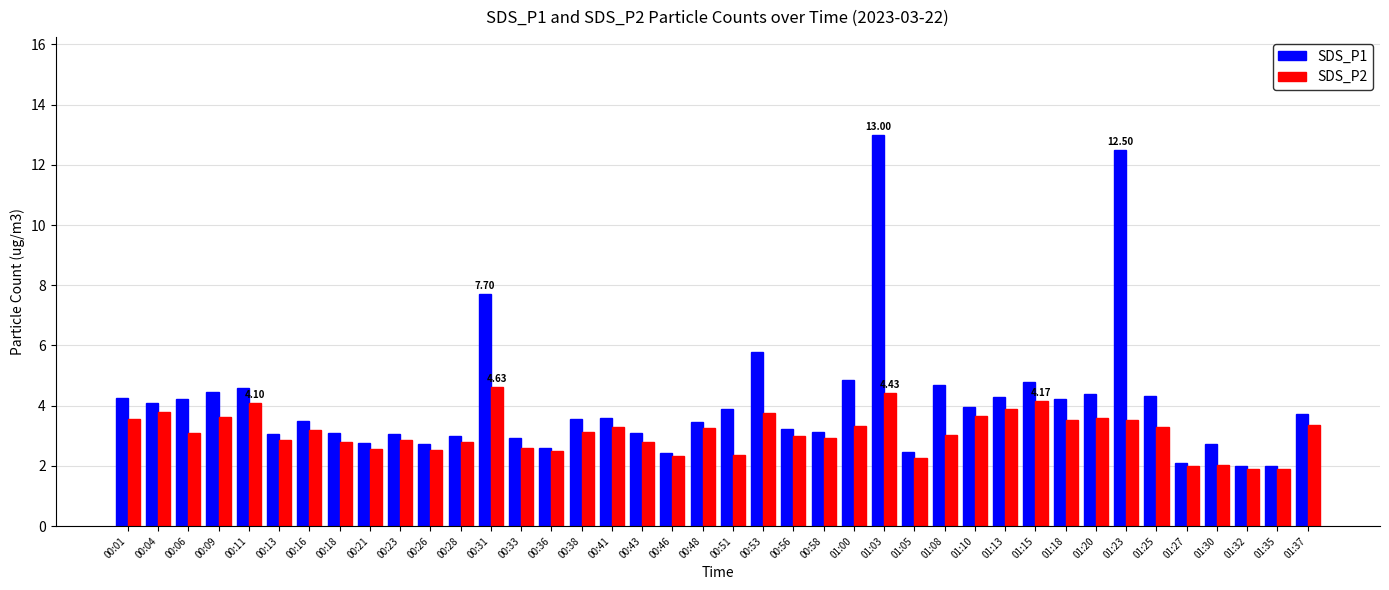

Between 00:28 and 00:46, which series saw the biggest shift?

SDS_P1